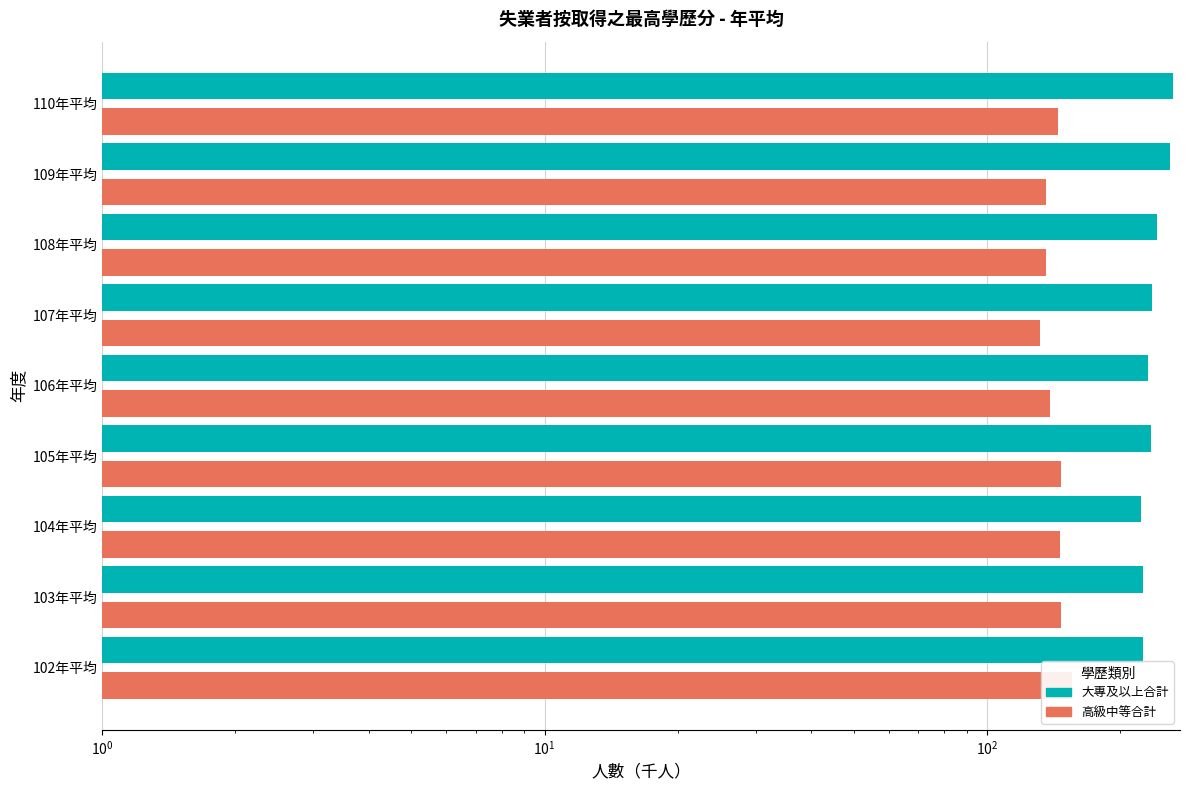

What is the highest value of the 大專及以上合計 series?

264